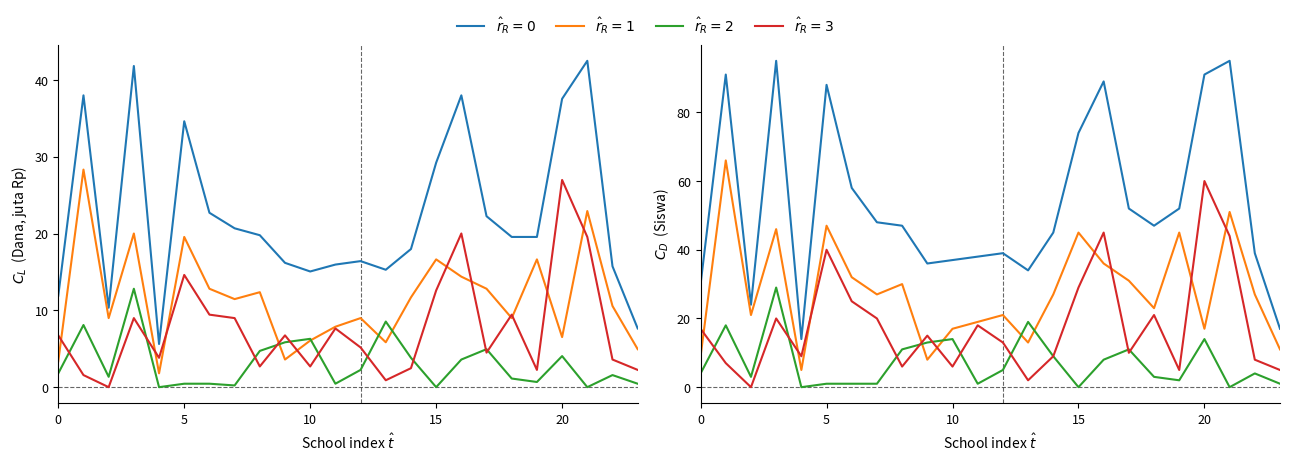

True or false: Pemberian Relaksasi has more than 1 interior local peaks.

True